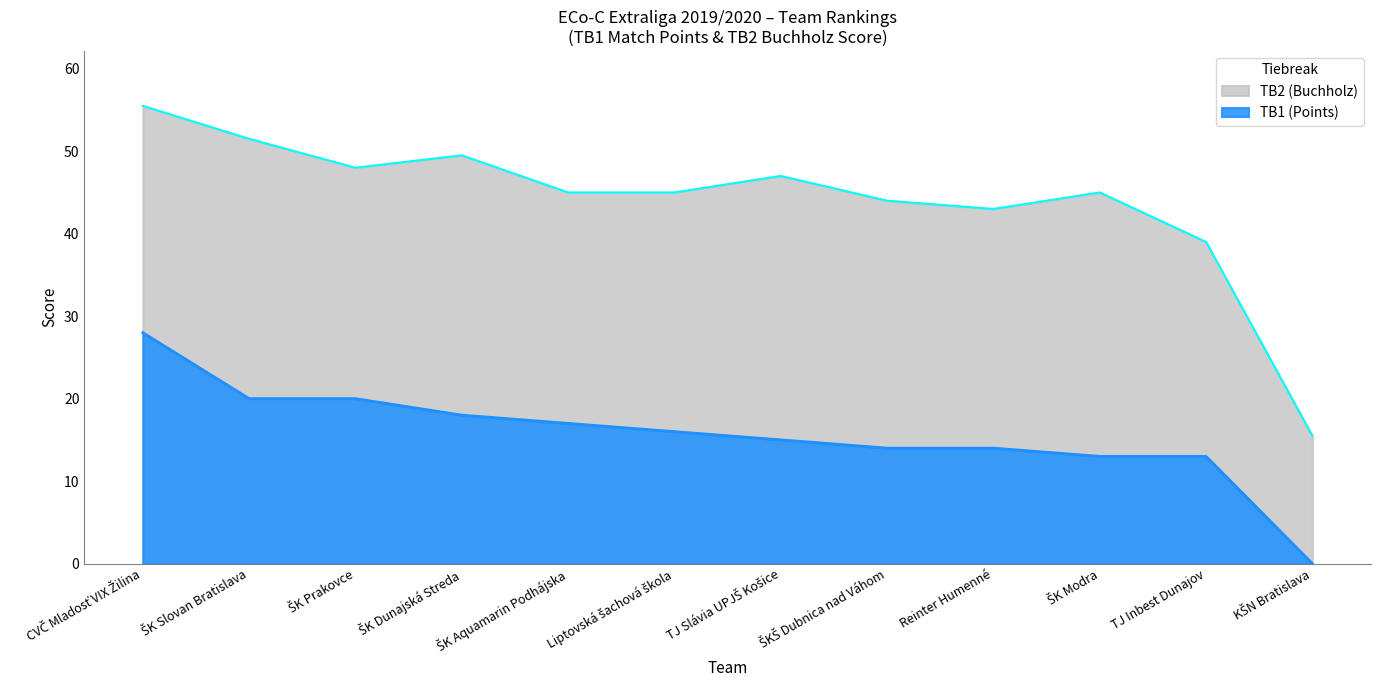

What position from the right is KŠN Bratislava?

1